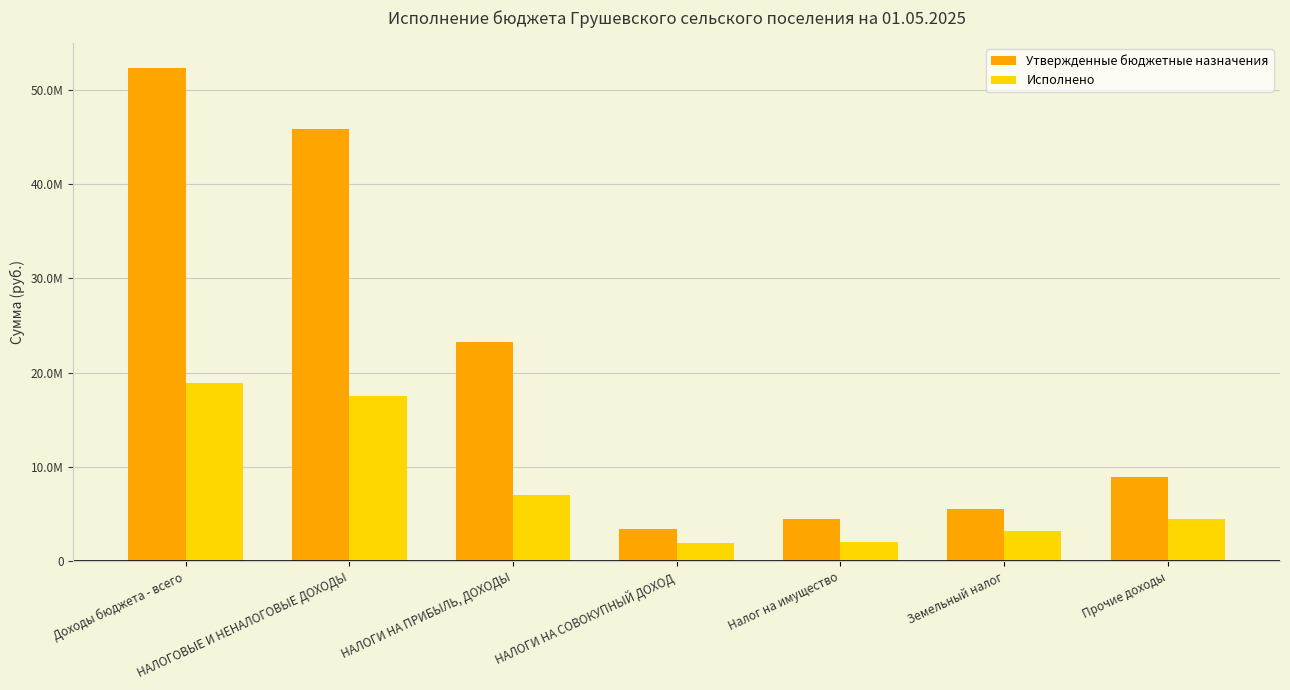

Does the chart contain stacked bars?

No